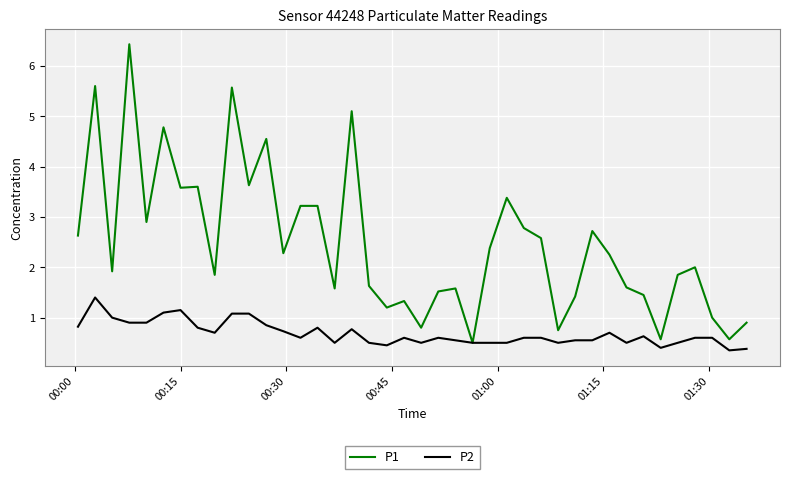

What are all the series names shown in the legend?

P1, P2